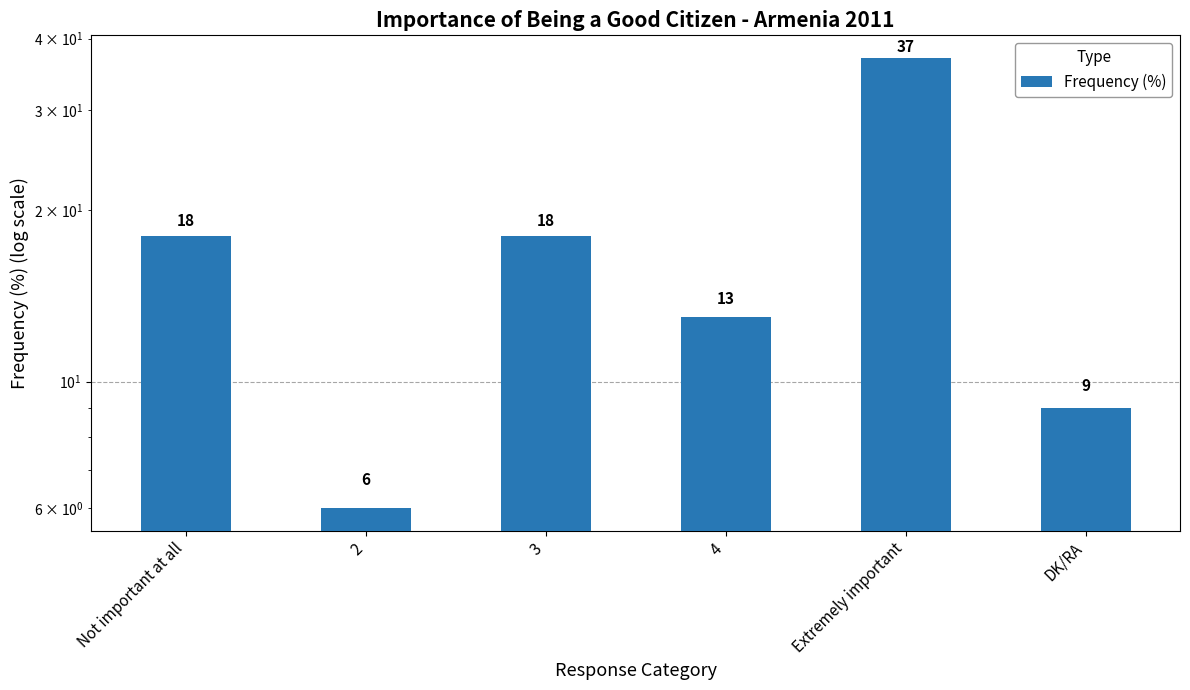

List the labels in order of value, smallest first.

2, DK/RA, 4, Not important at all, 3, Extremely important